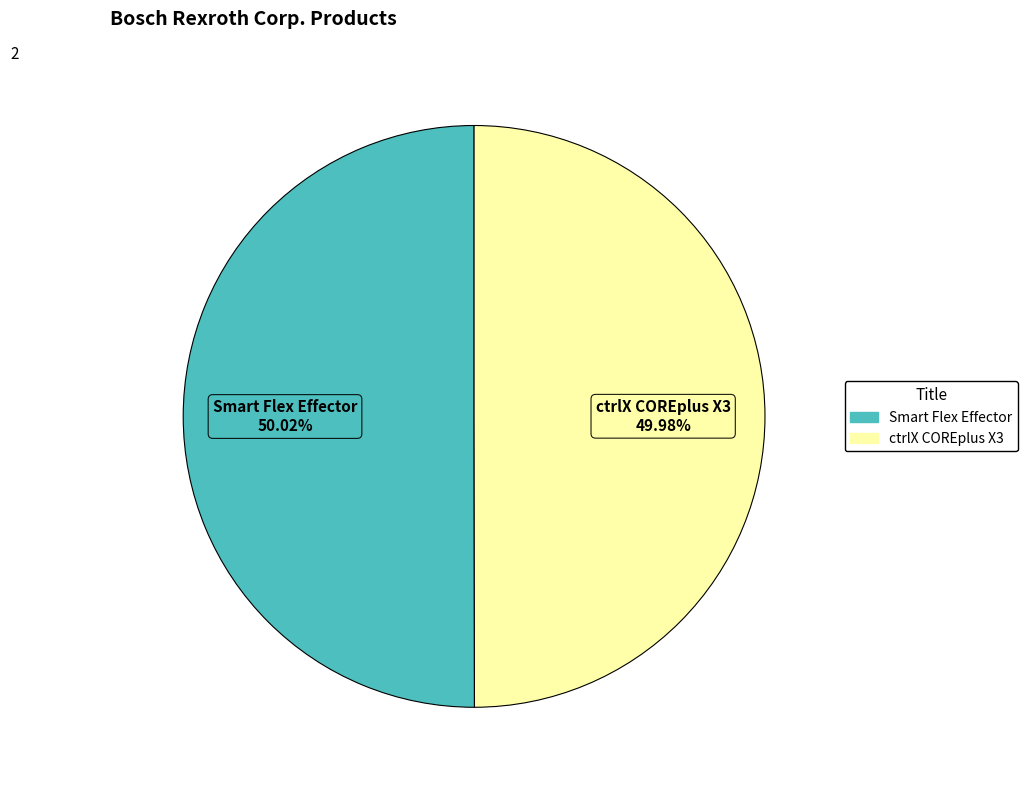

Do ctrlX COREplus X3 and Smart Flex Effector together represent more than half of the pie?

Yes